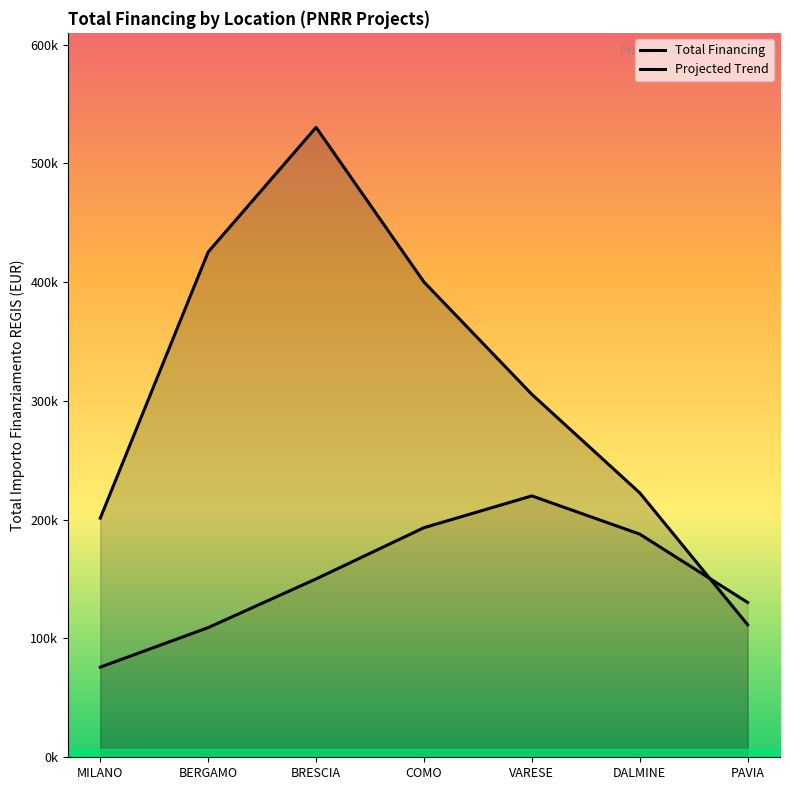

What is the sum of all Projected Trend values?

1066648.9